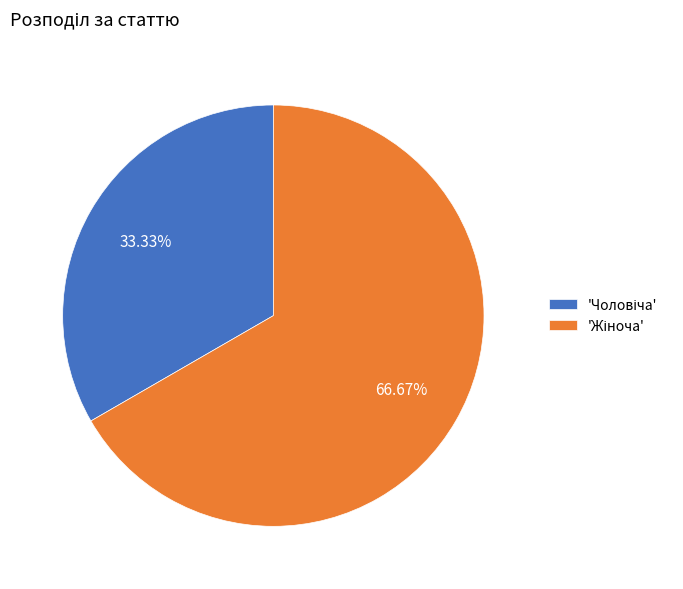

Is there a majority slice in this chart?

Yes